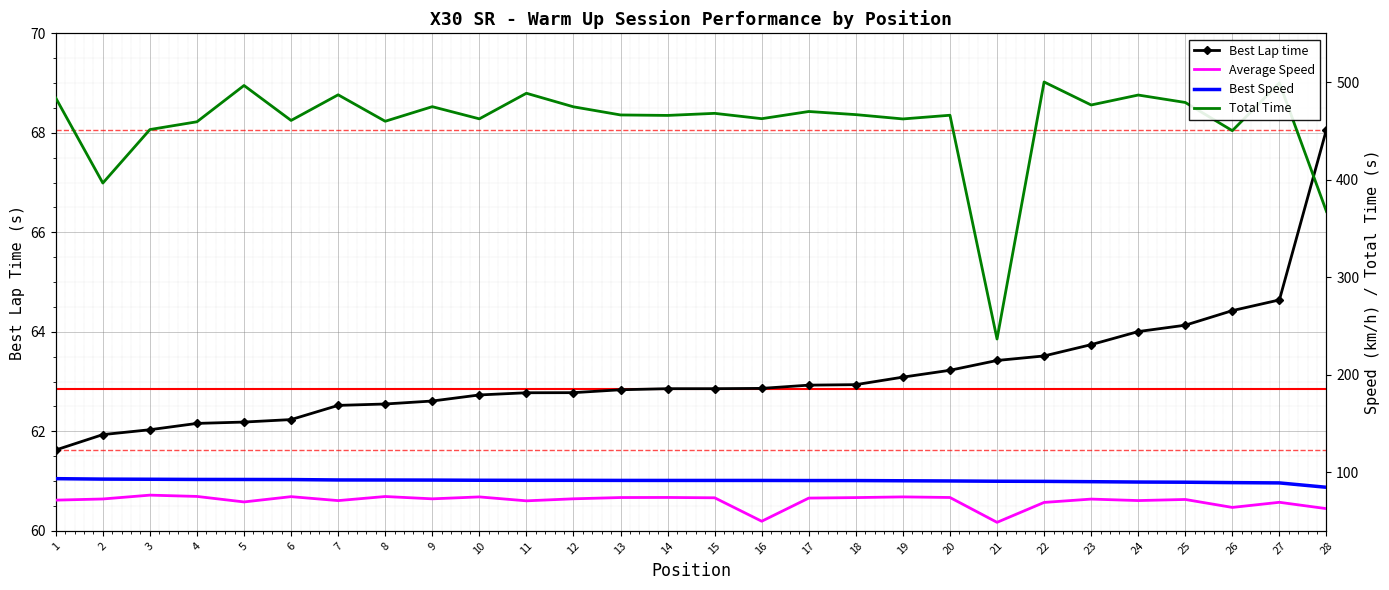

True or false: Best Lap time and Total Time cross at least once.

False